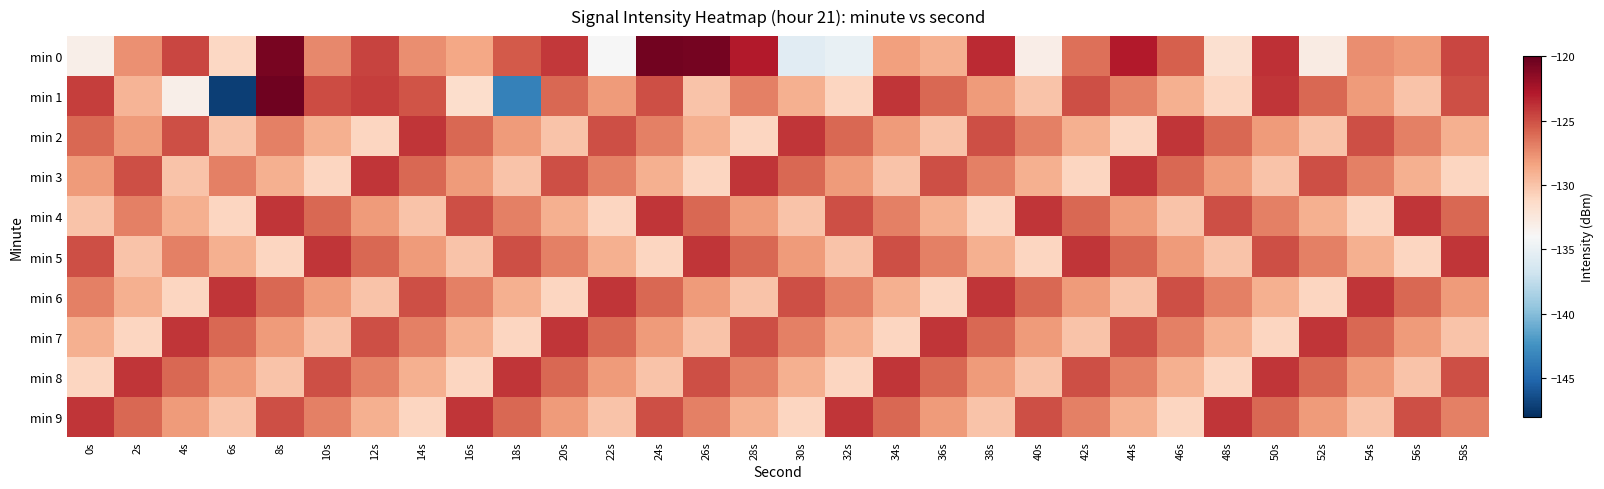

Which series has the largest range (max minus min)?

min 1